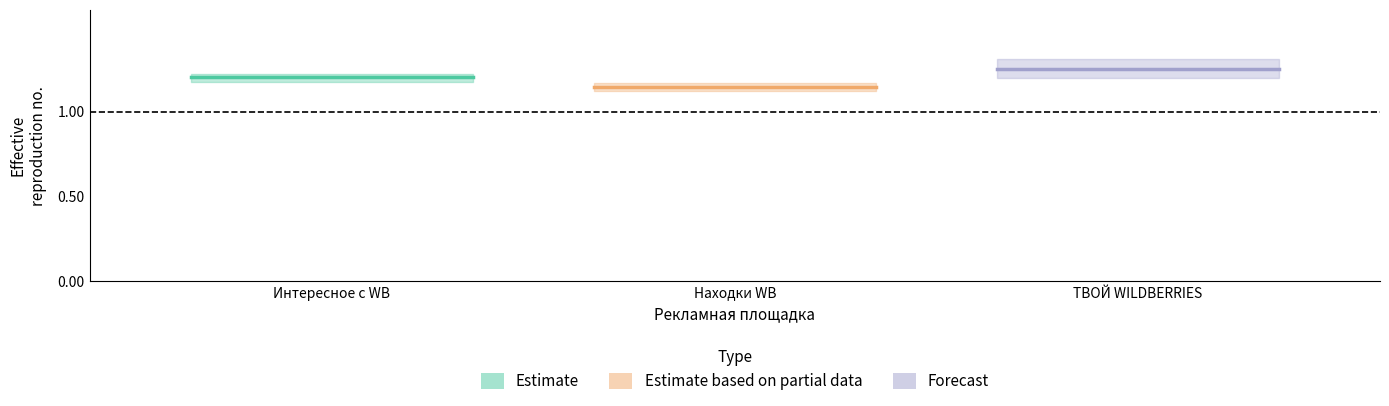

True or false: Estimate based on partial data_line has a value of 0.7 at Интересное с WB.

False